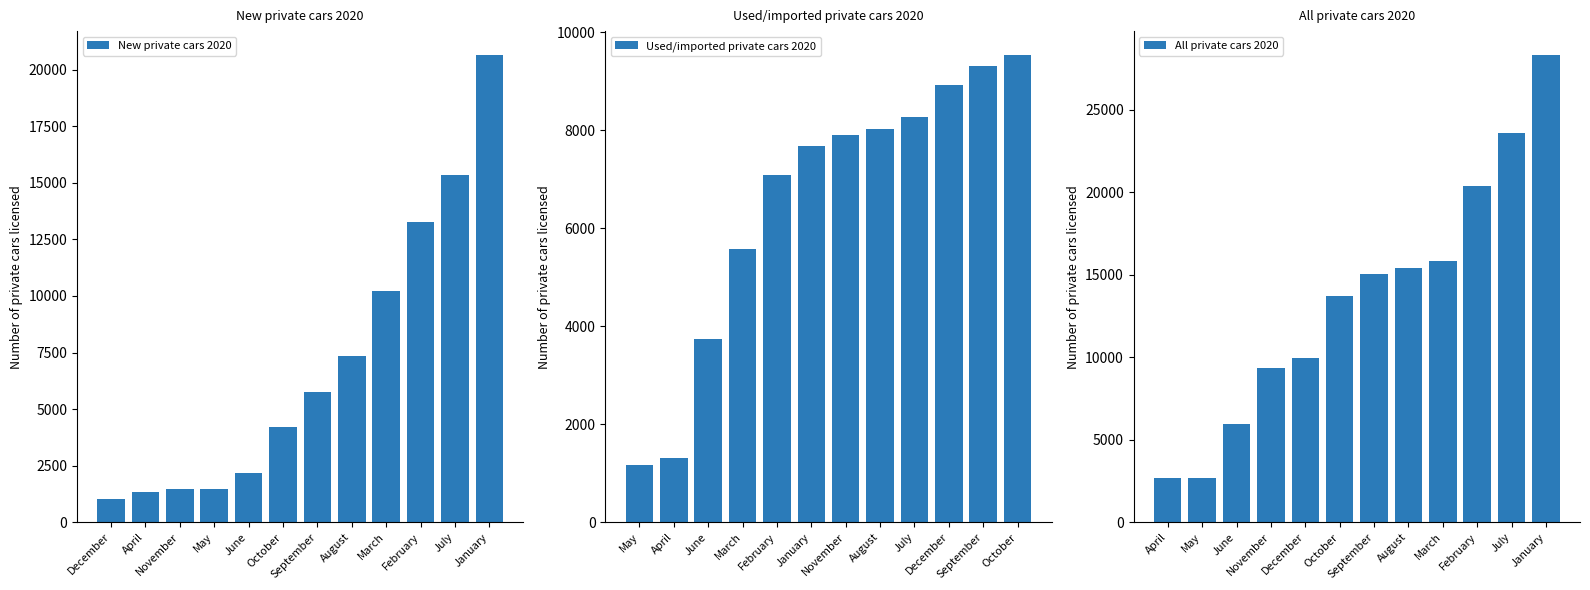

Which category has the highest value in the New private cars 2020 series?

January